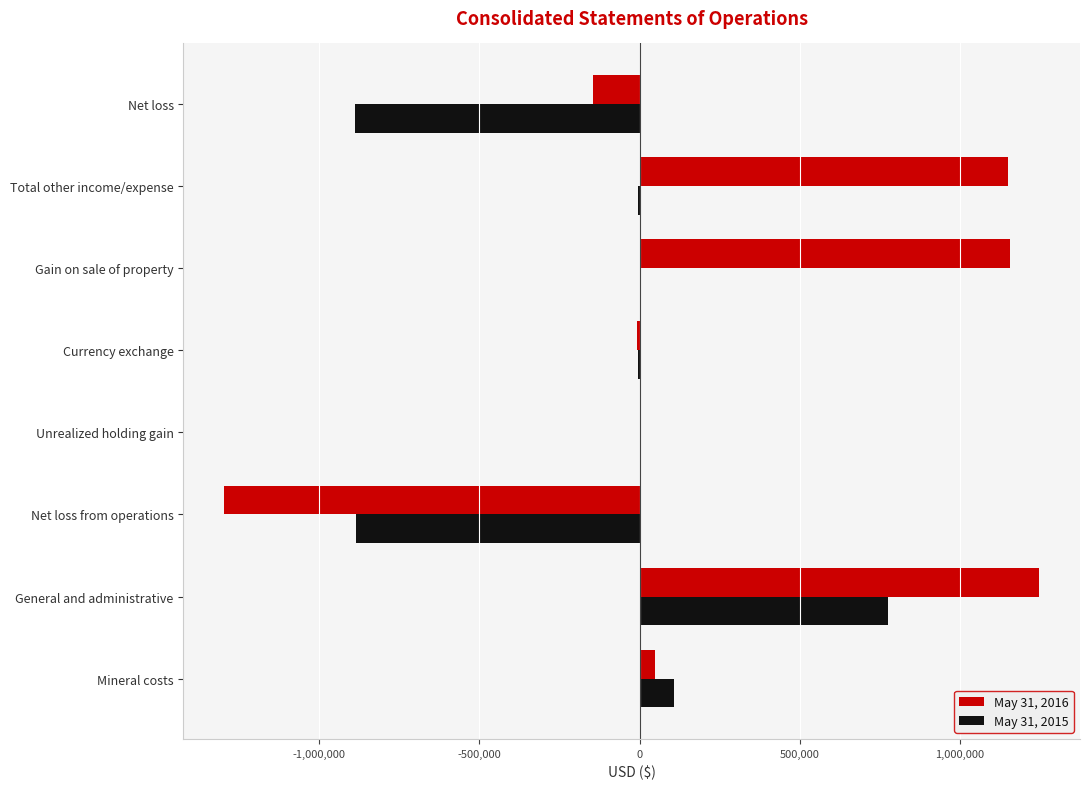

How many distinct data groups are displayed?

2